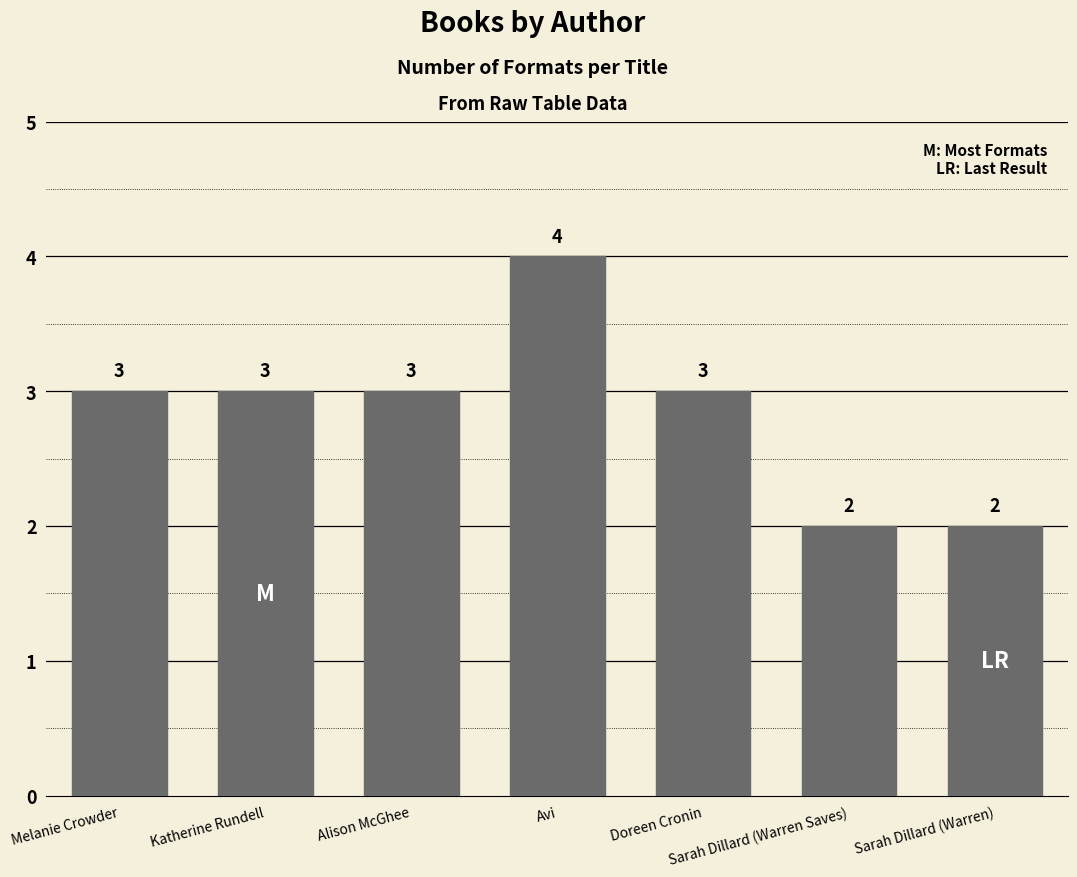

What is the smallest value displayed?

2